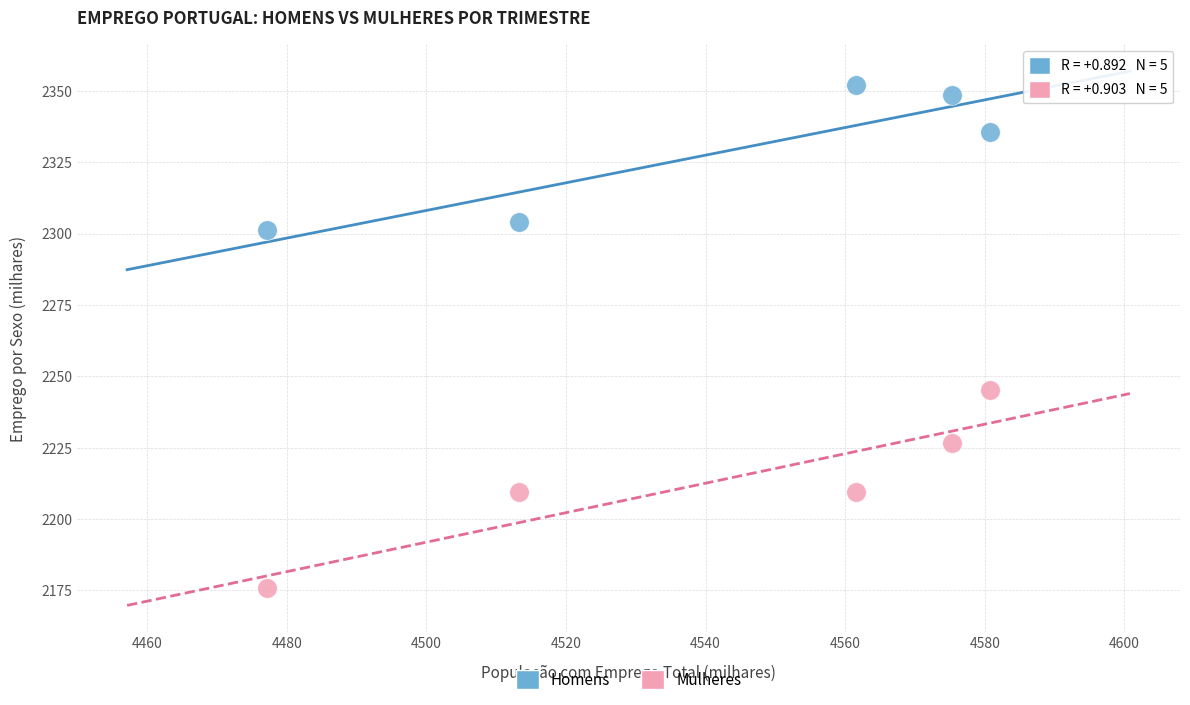

In the Homens series, what Y value is closest to 2326?

2335.5